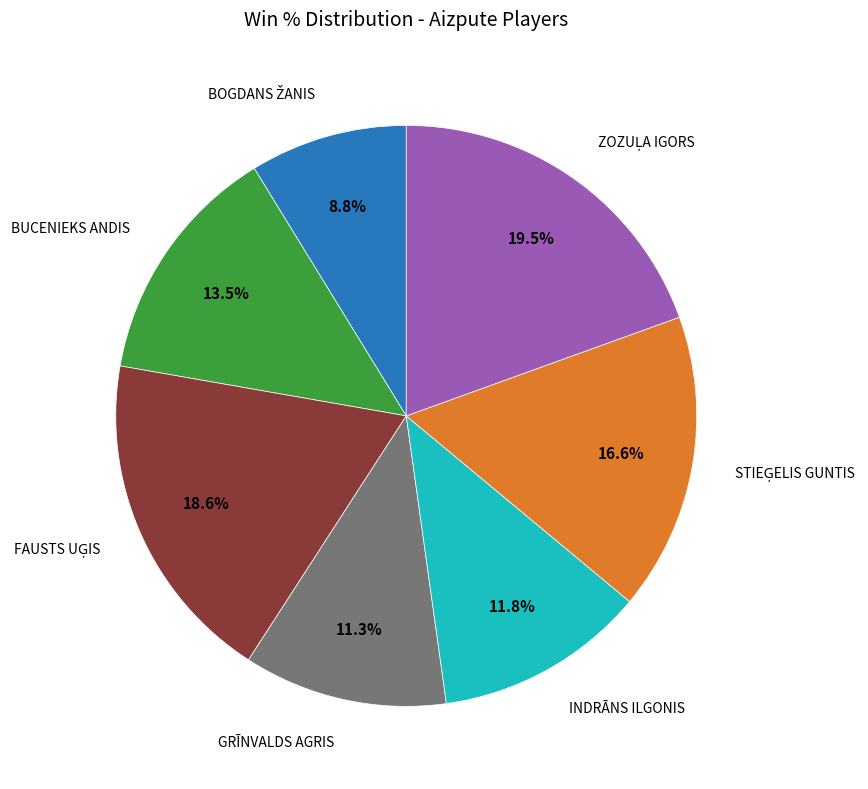

Is there a majority slice in this chart?

No